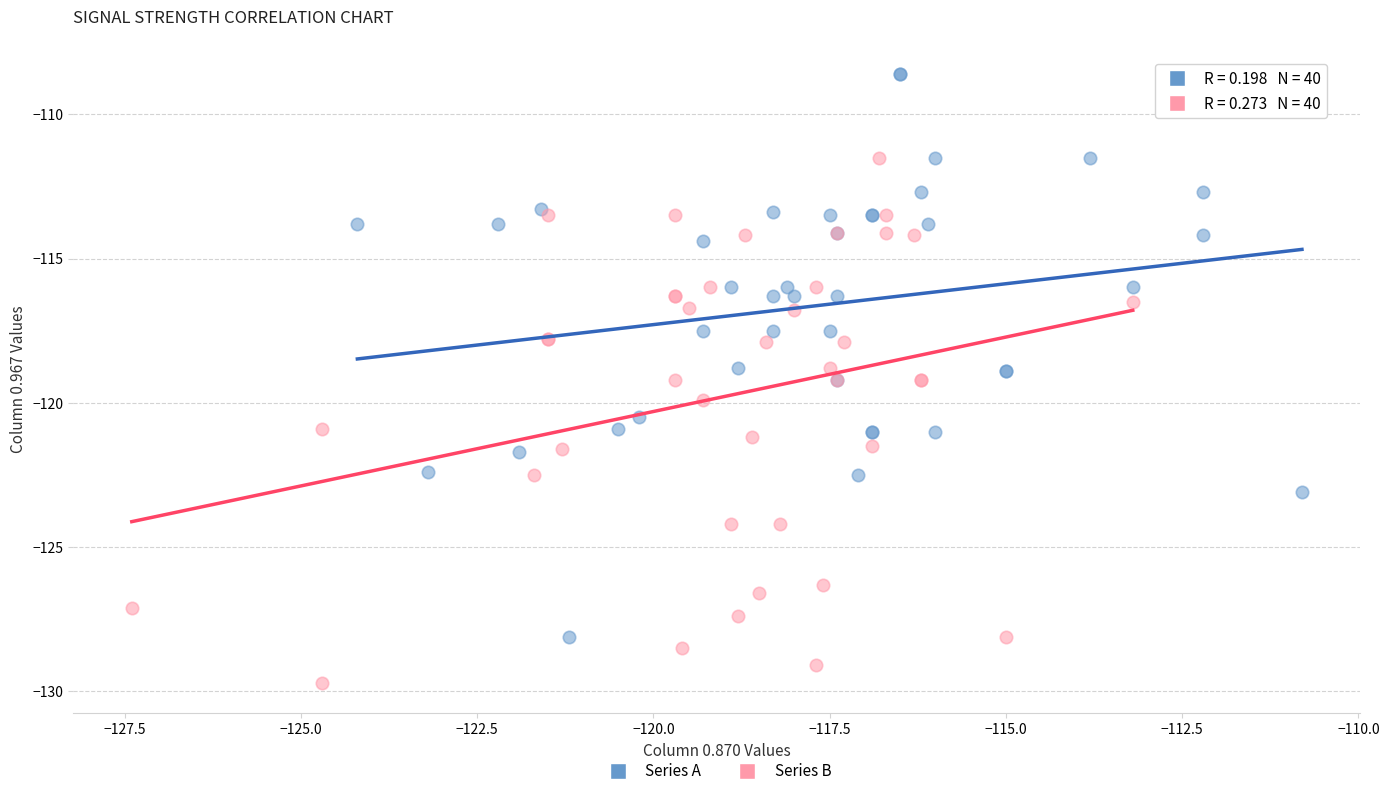

Which series has the widest spread of Y values?

Series A